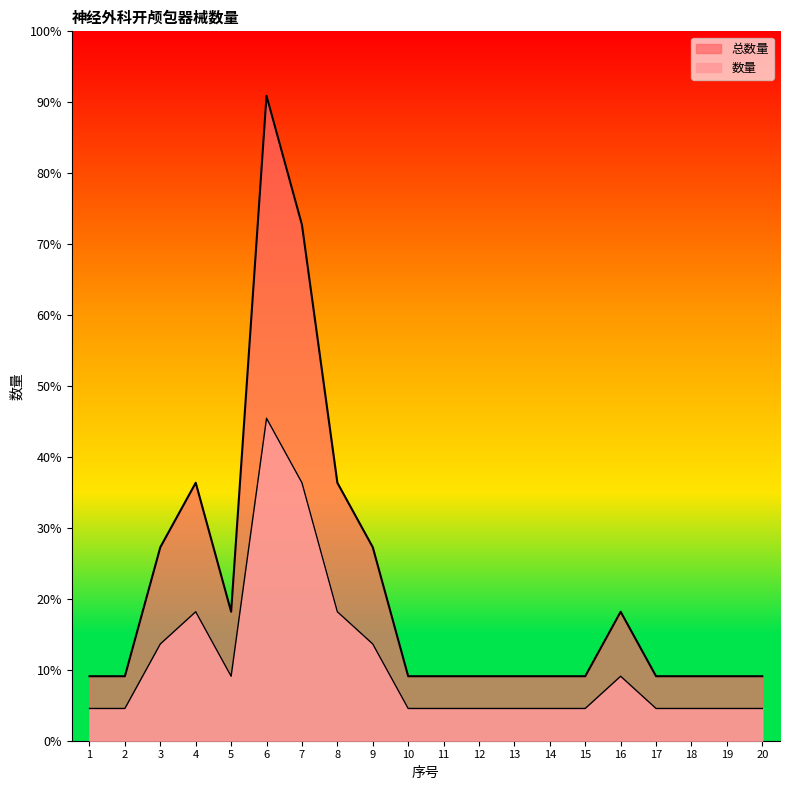

What is the value of the 总数量 point at the 1st from the left?

2